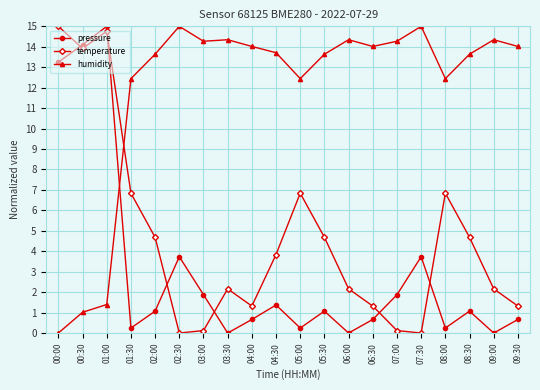

At which category is the sum across all series the highest?

01:00